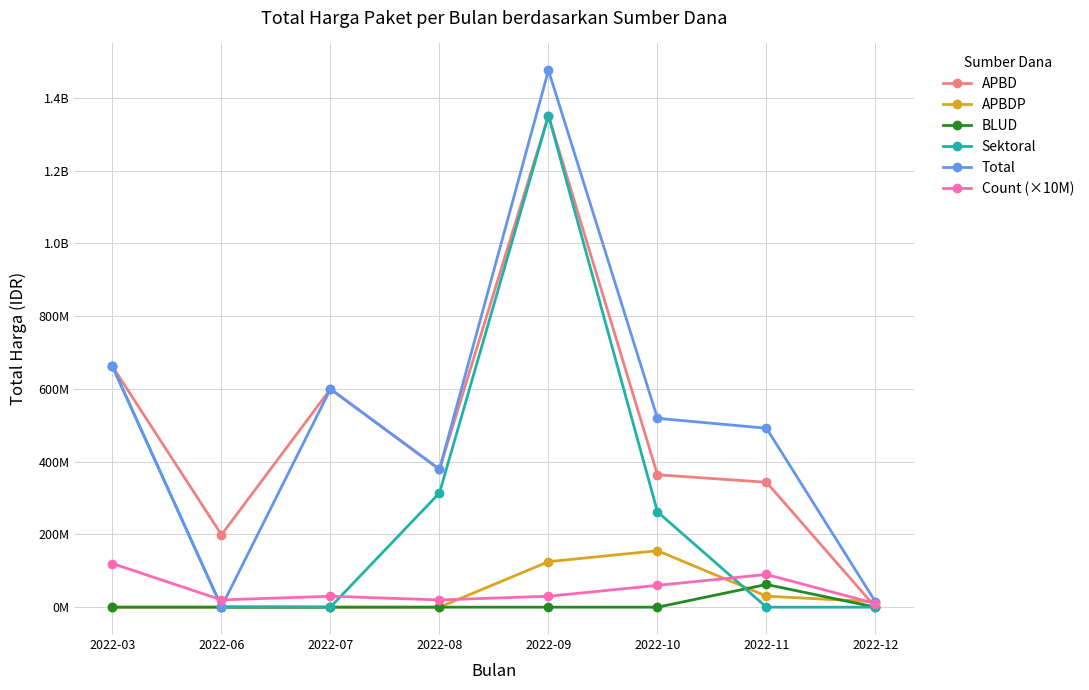

What is the value of the Sektoral point at the 5th from the left?

1351682000